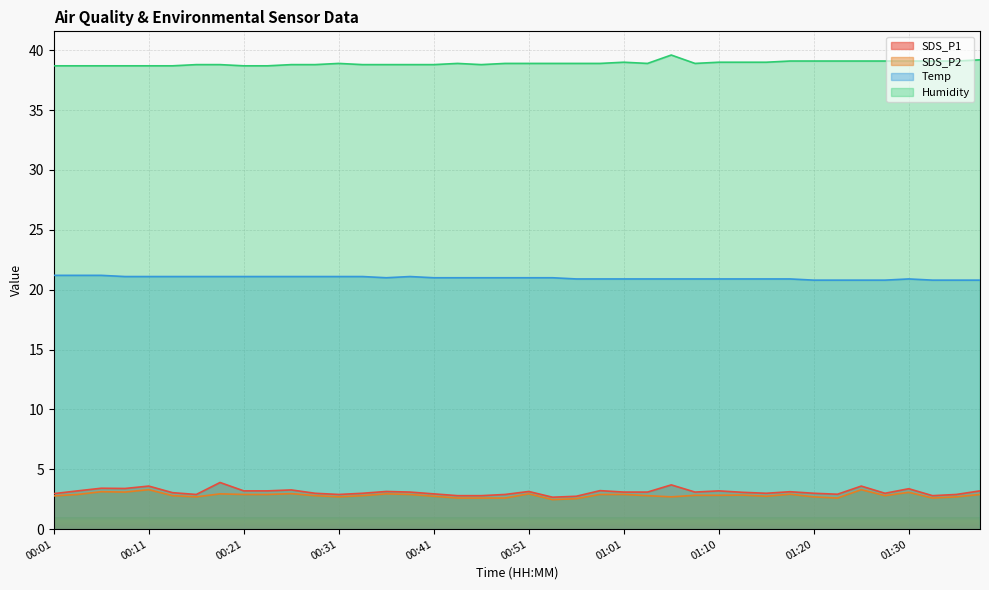

Does the chart display data point markers on the line(s)?

No